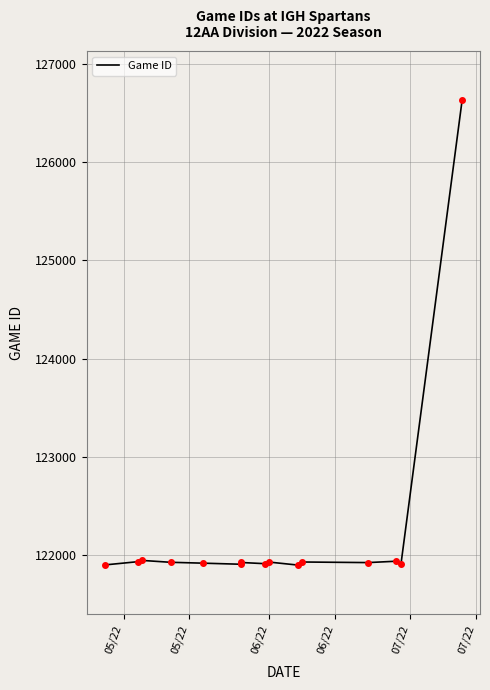

The value at 05/22 is 210988. True or false?

False